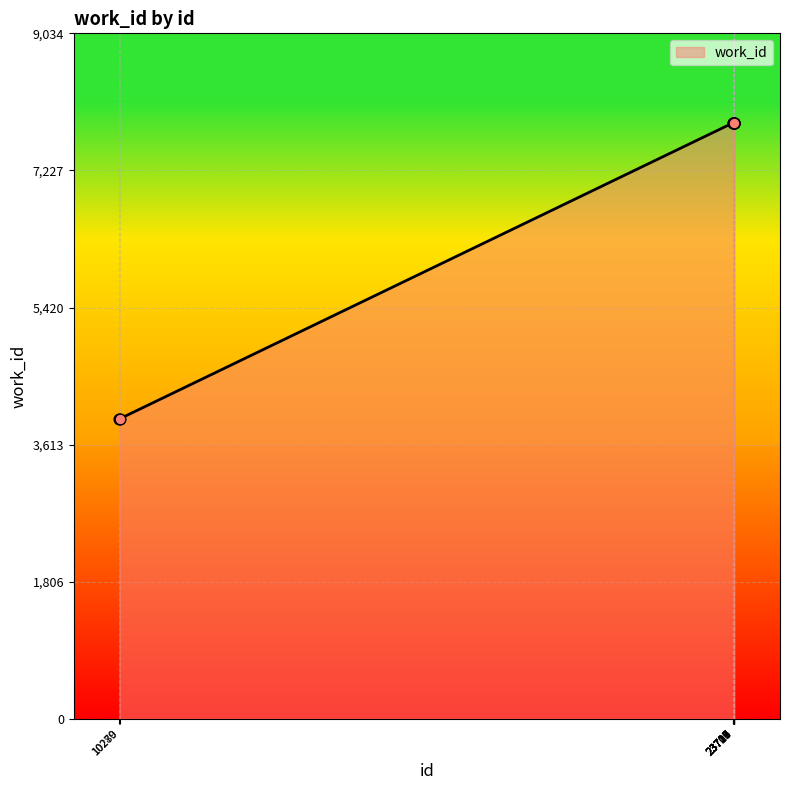

What is the smallest value displayed?

3953